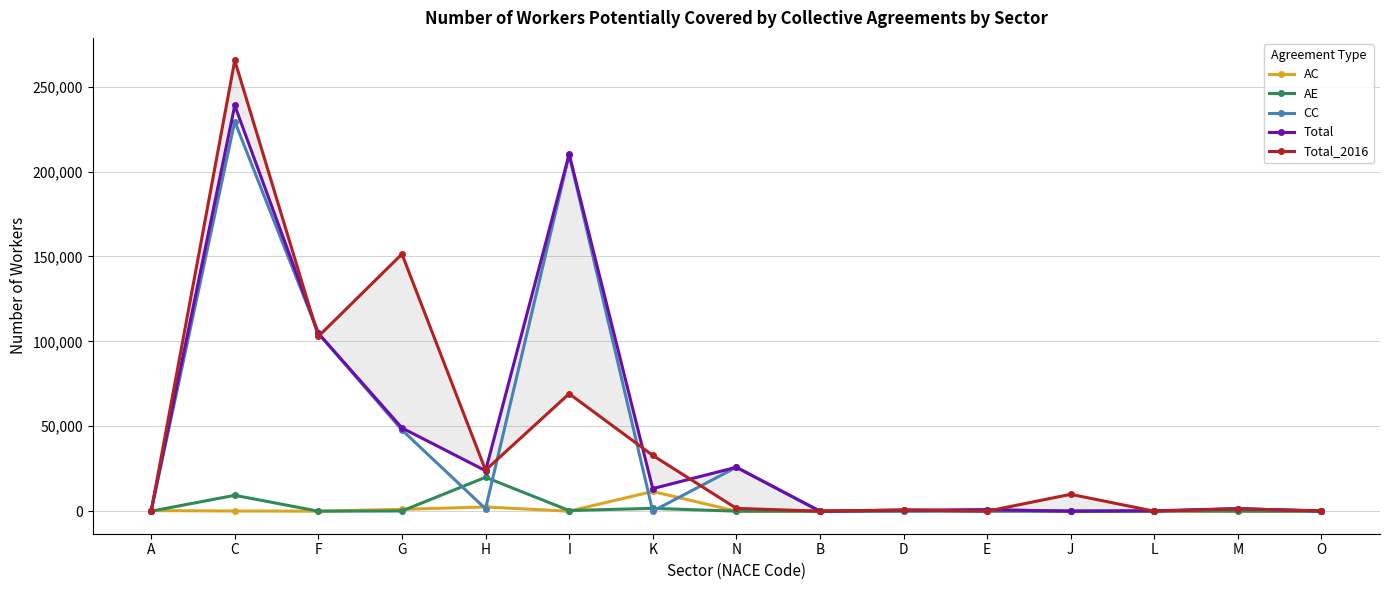

Which has a higher value, N or B?

N